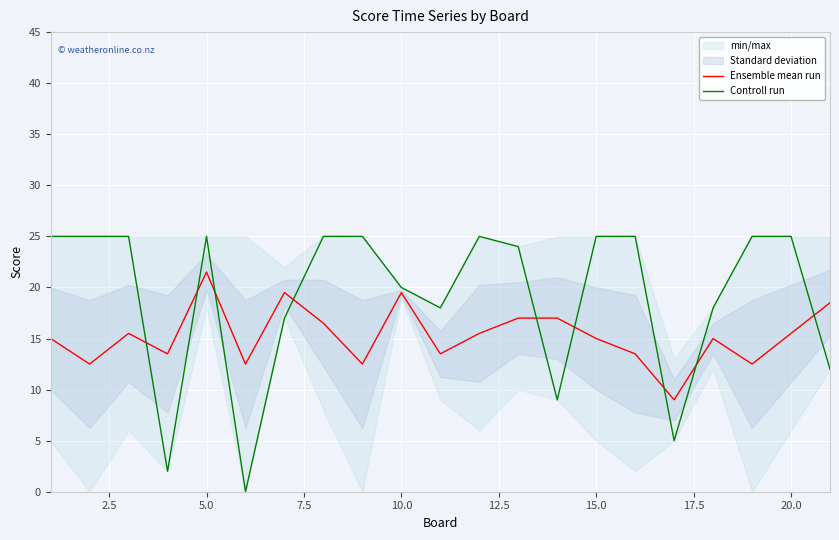

What is the lowest value of the Ensemble mean run series?

9.0